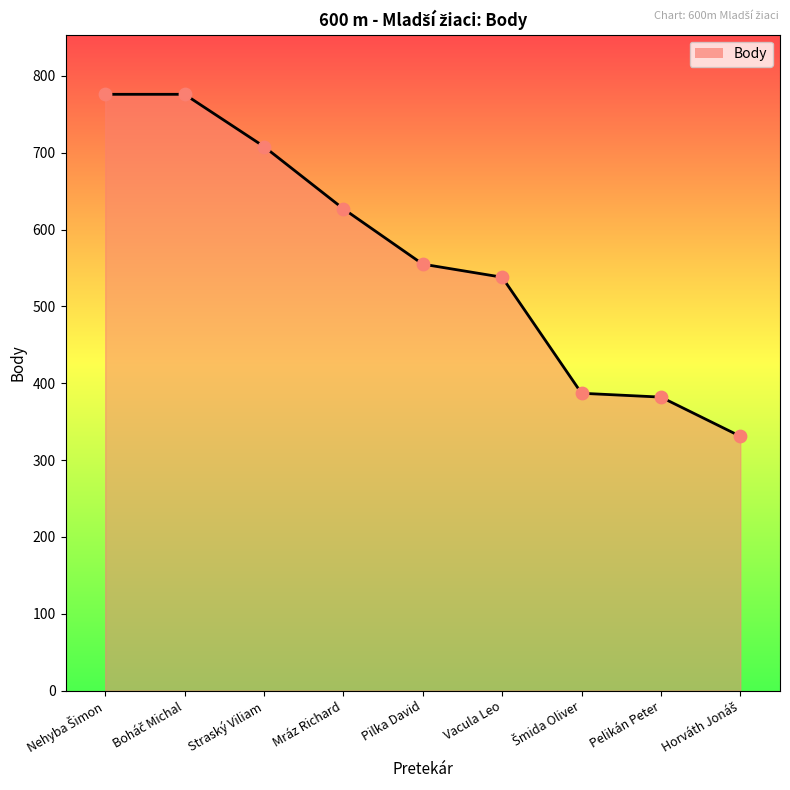

What is the change in value from Pilka David to Vacula Leo?

-17